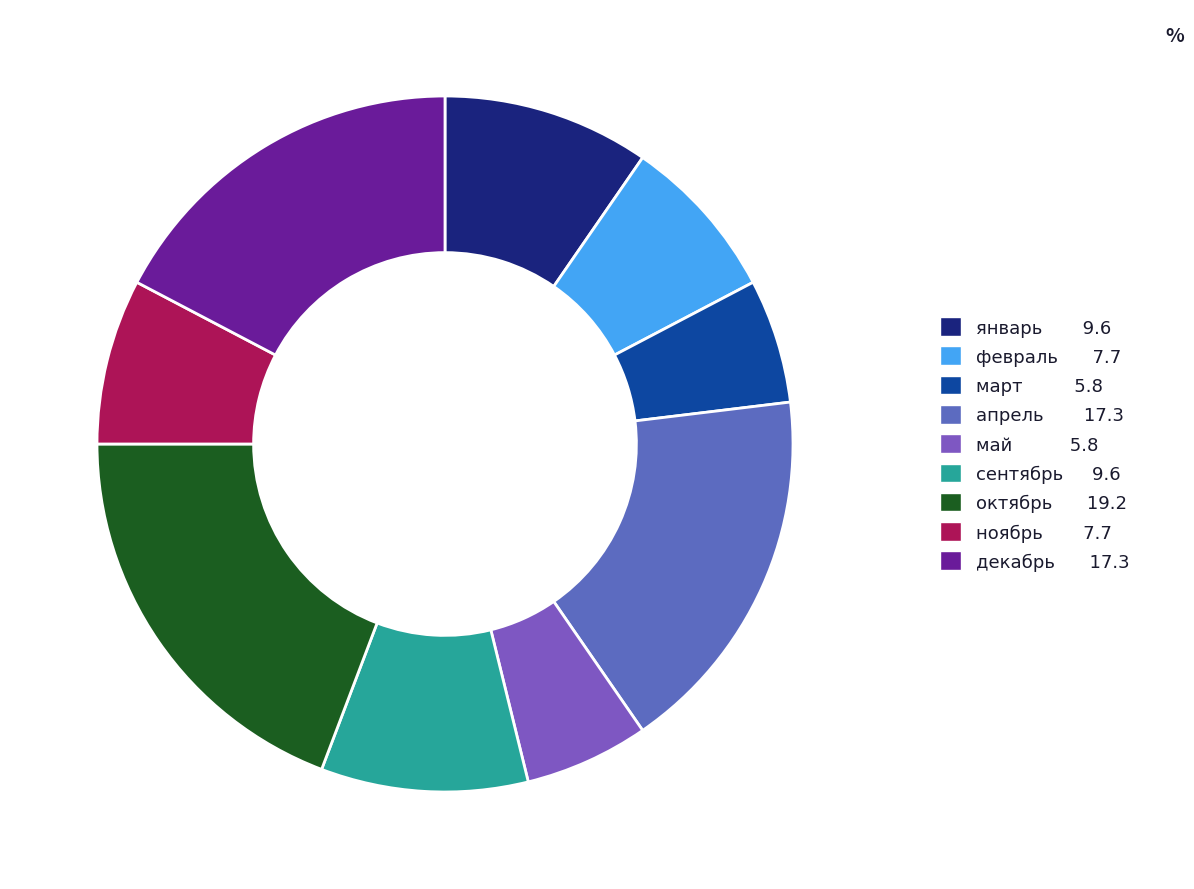

Count the number of slices in the pie.

9